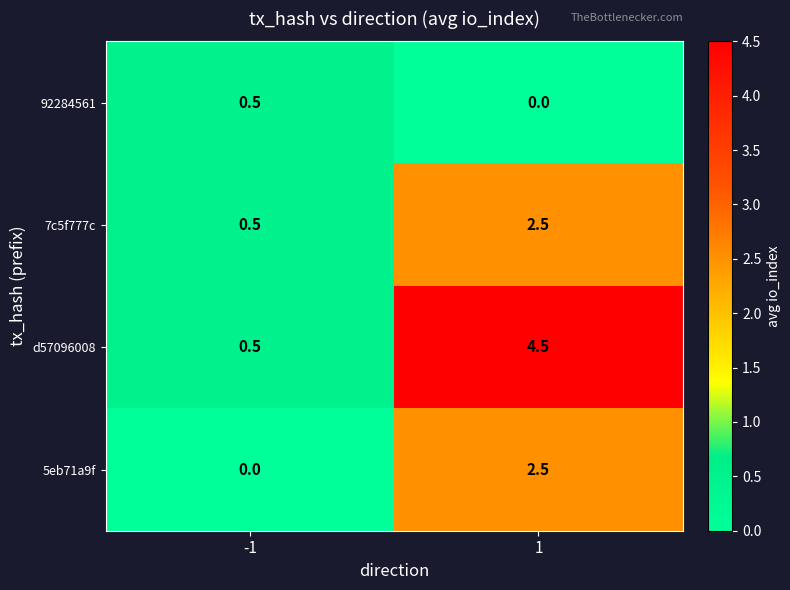

What value does the d57096008 series have at 1?

4.5